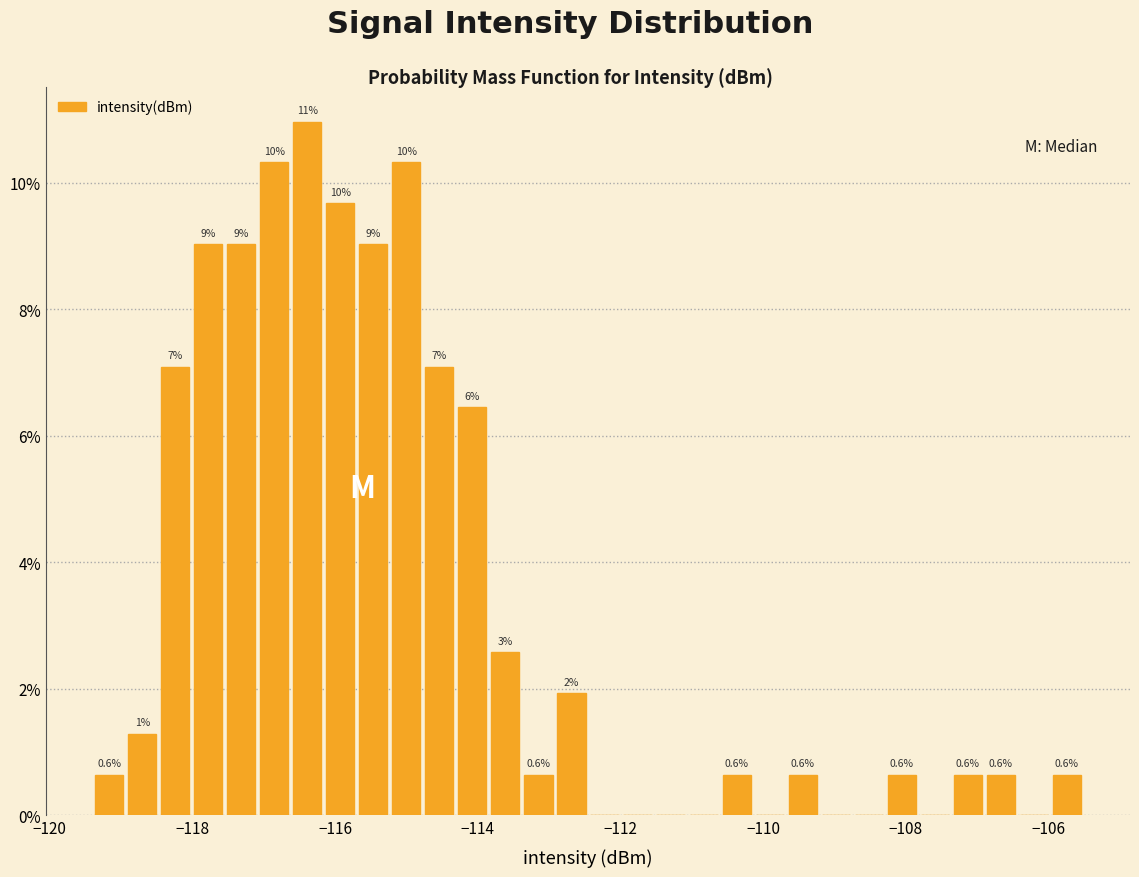

Read against the x-axis, roughly where is the centre of the tallest bar?

-116.4